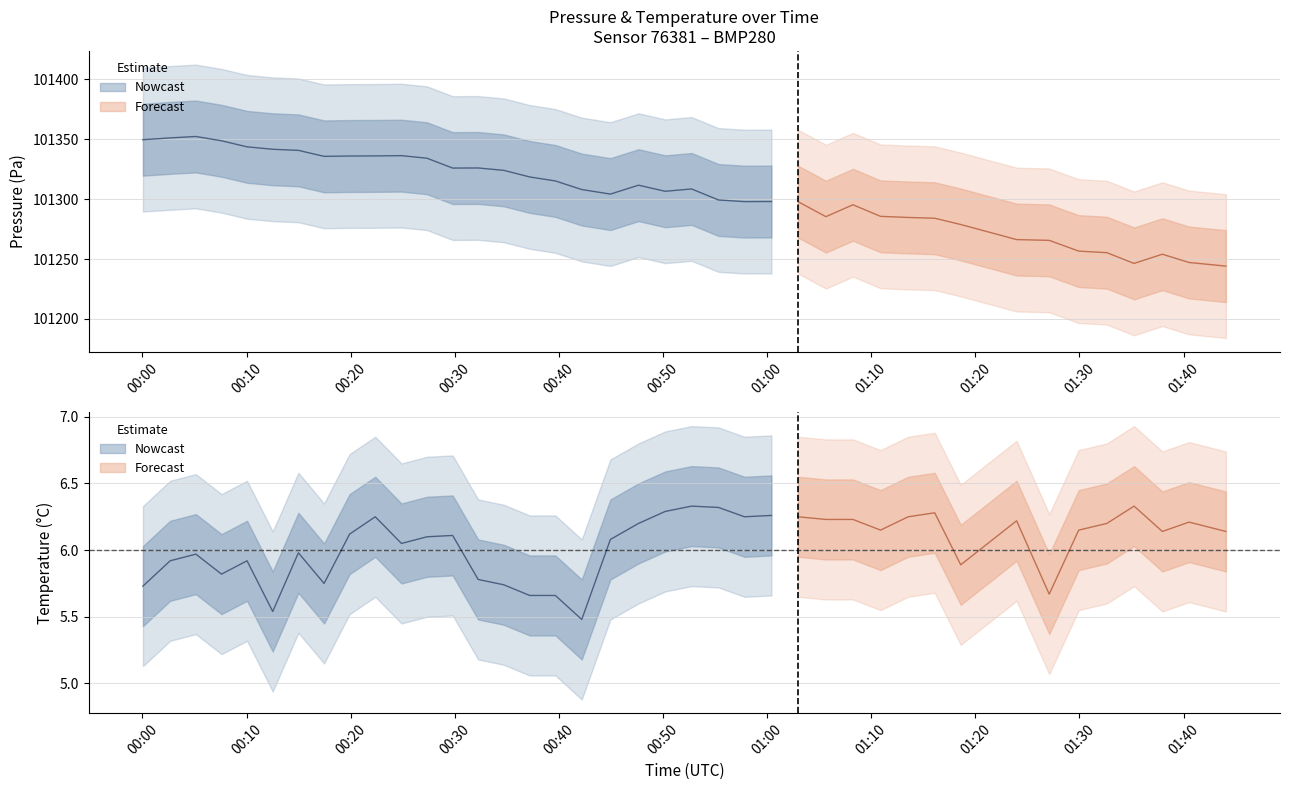

The pressure series shows 101246.3 at 36. True or false?

True